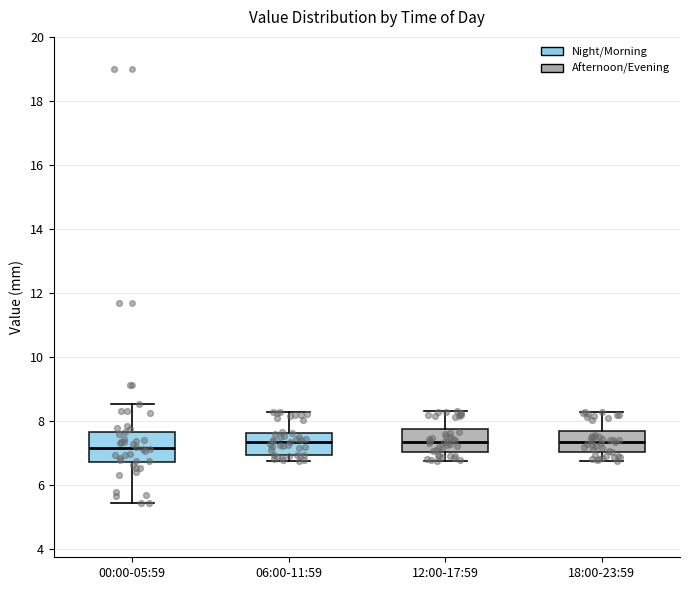

Where does the median line of the box for 12:00-17:59 sit on the y-axis? The values are not printed on the chart, so give them approximately, as read against the axis.

7.4